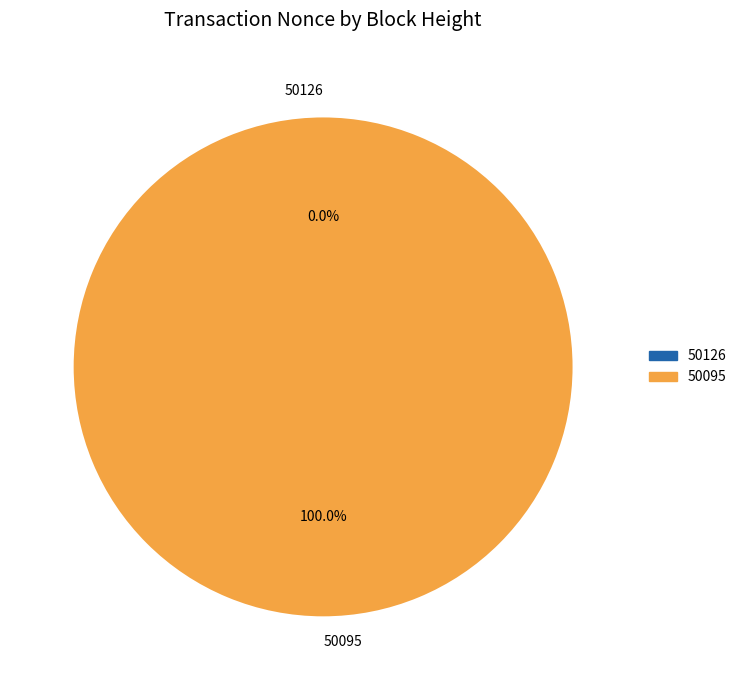

To the nearest percent, what is the difference between the largest and smallest slice percentages?

100%